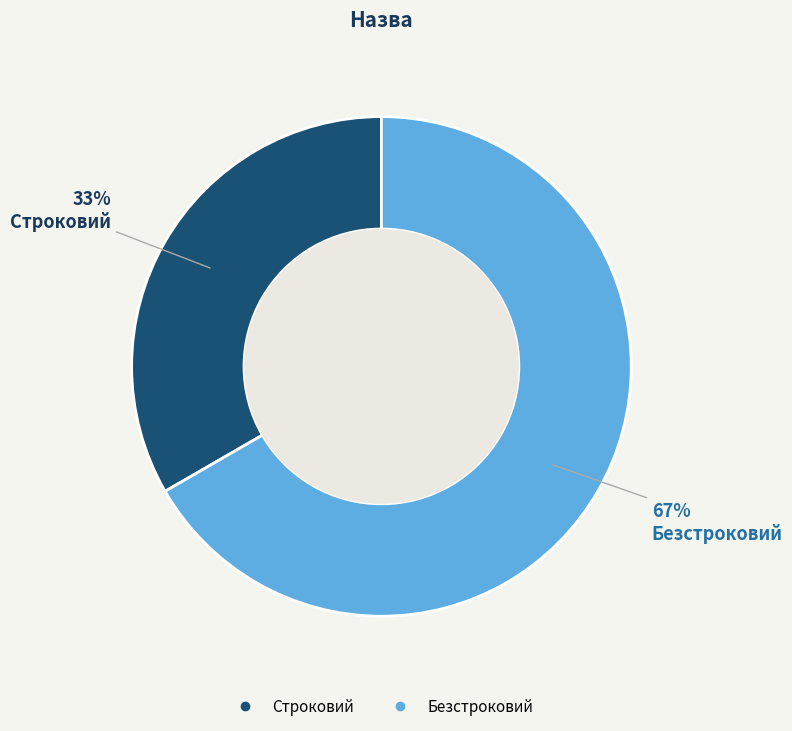

How many slices are in this pie chart?

2